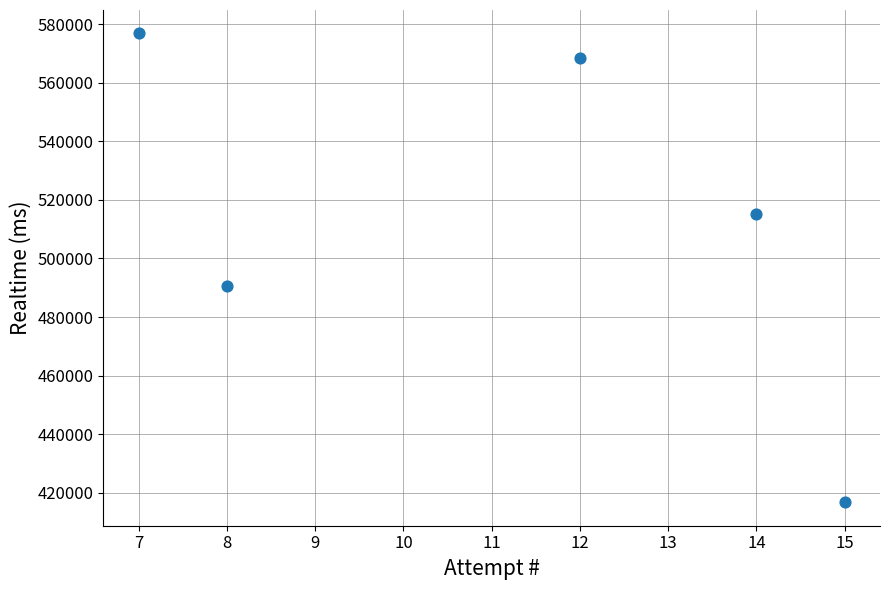

What is the range of X values (max minus min)?

8